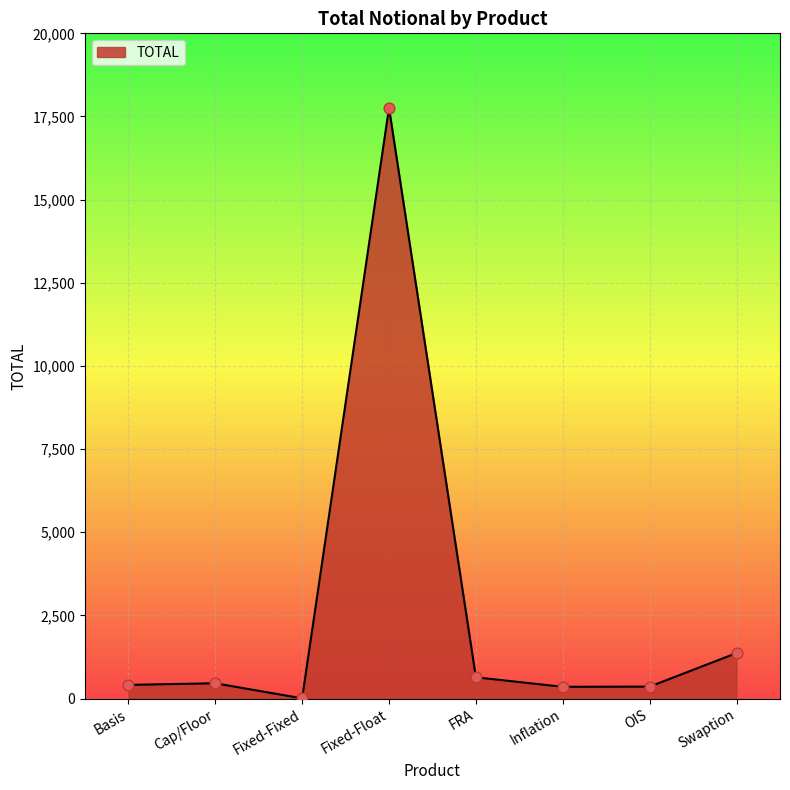

Which has a higher value, Fixed-Fixed or Cap/Floor?

Cap/Floor